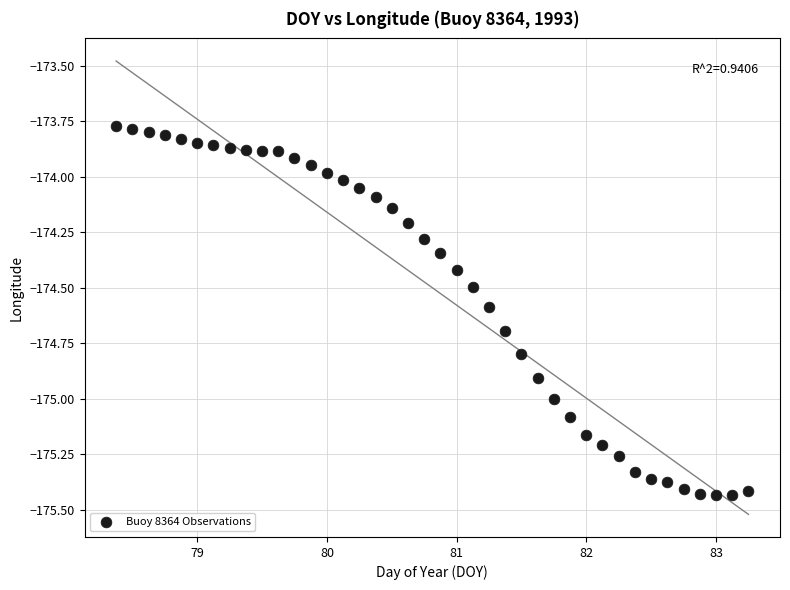

What is the range of X values (max minus min)?

4.9